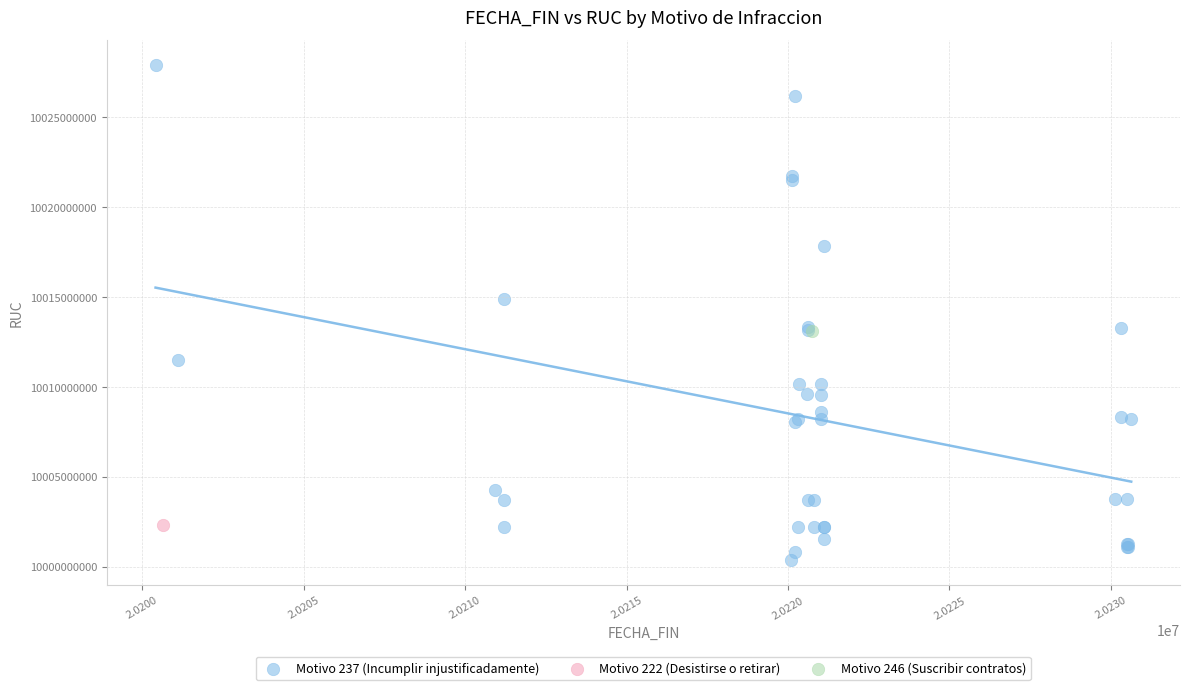

What are all the series names shown in the legend?

Motivo 237 (Incumplir injustificadamente), Motivo 222 (Desistirse o retirar), Motivo 246 (Suscribir contratos)